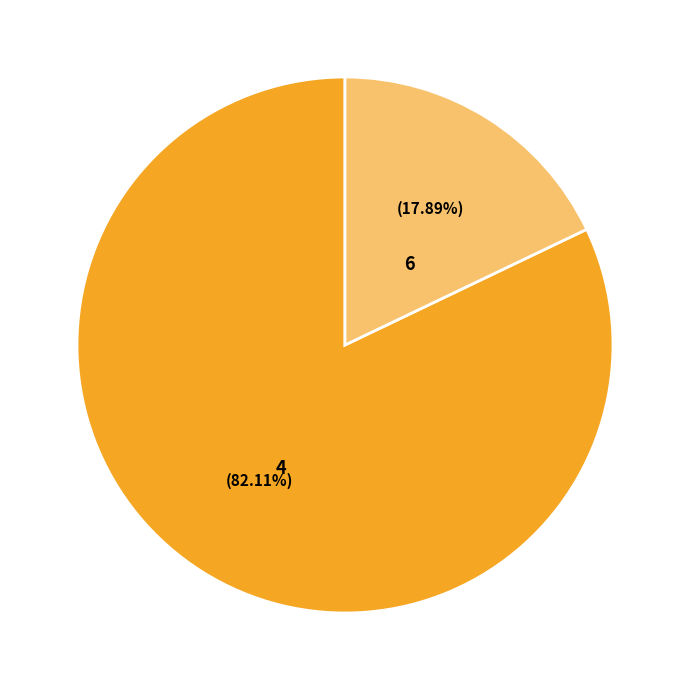

To the nearest percent, what is the combined percentage of 6 and 4?

100%